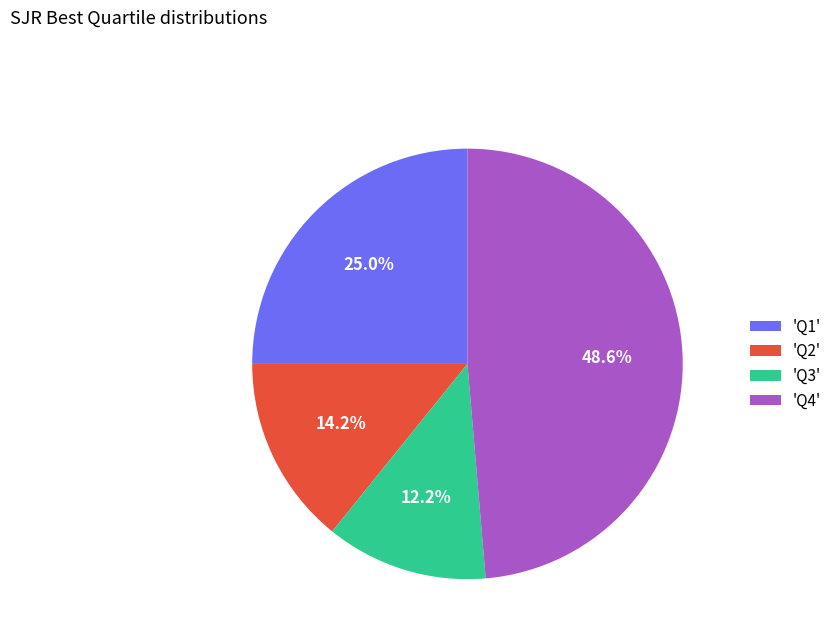

What is the ratio of the value at 'Q1' to the value at 'Q4'?

0.5